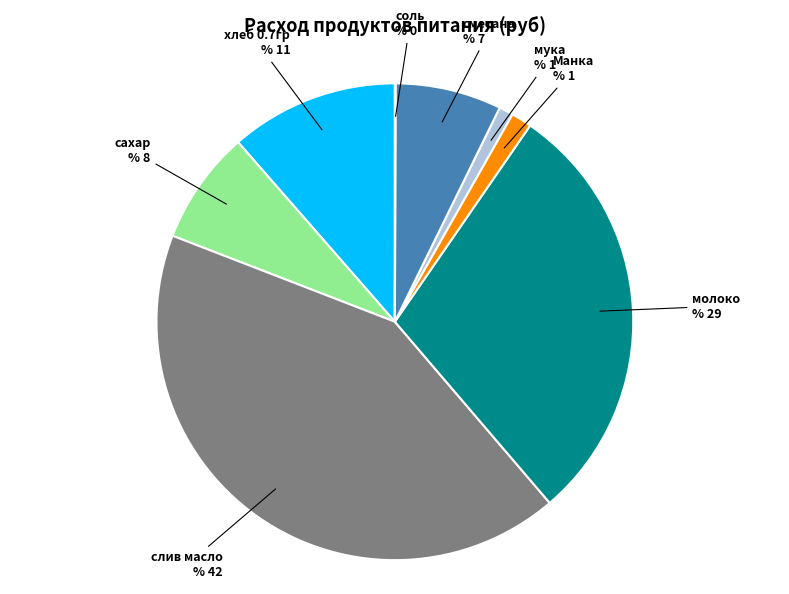

Is there a majority slice in this chart?

No